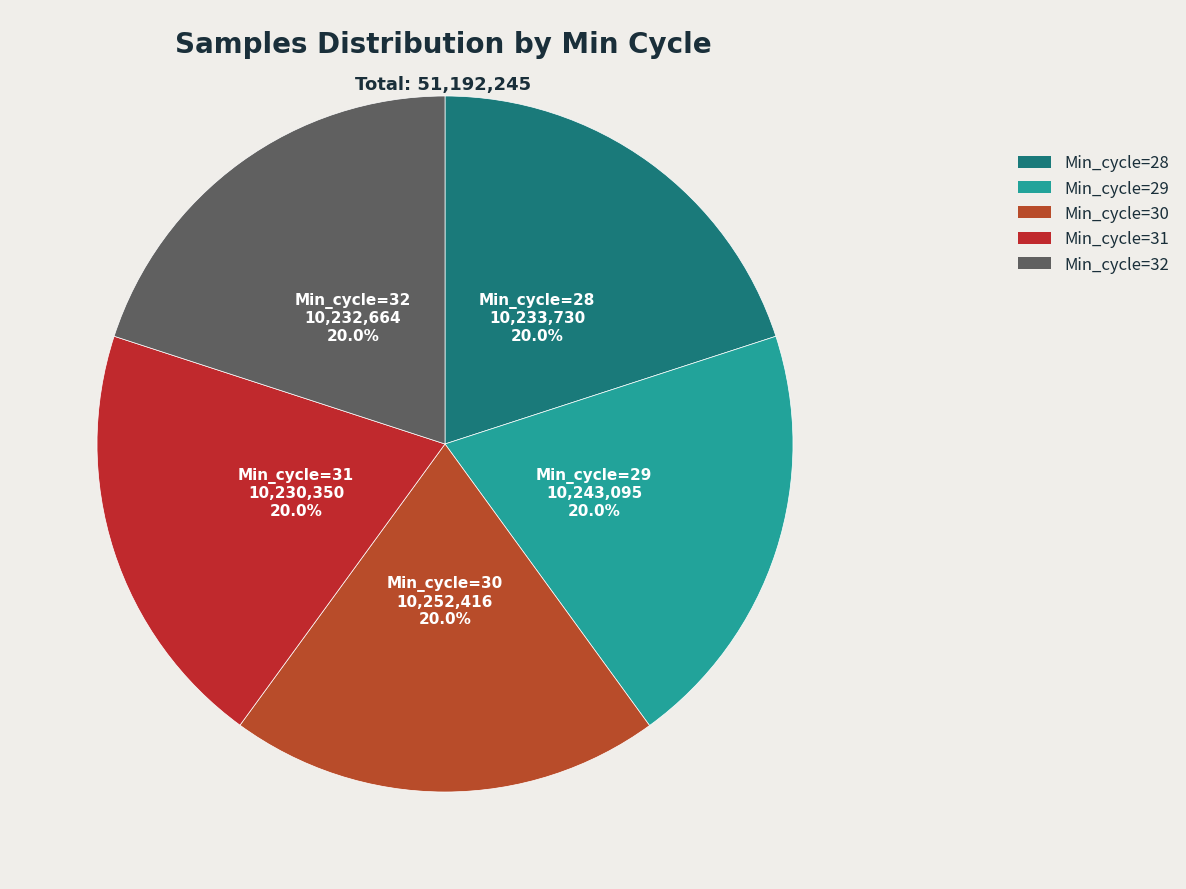

Does any single category account for the majority?

No